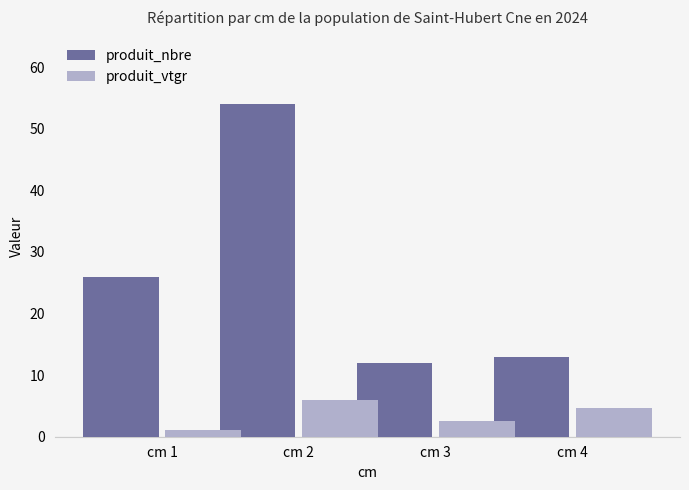

What is the sum of all produit_nbre values?

105.0